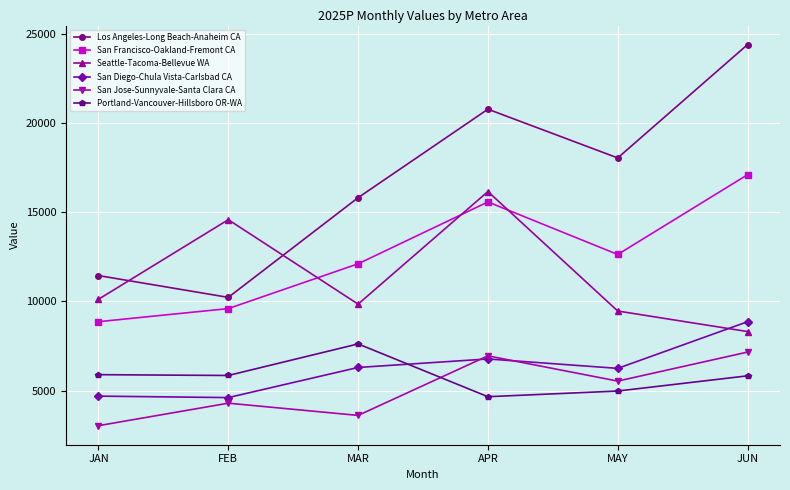

At which label does San Francisco-Oakland-Fremont CA reach its minimum?

JAN